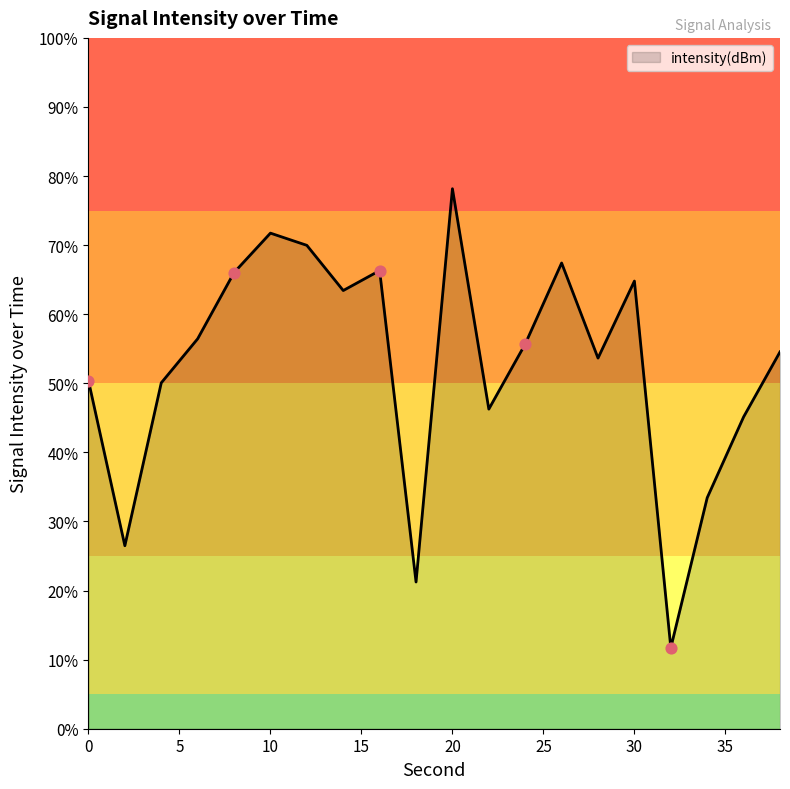

What is the greatest value displayed?

78.2